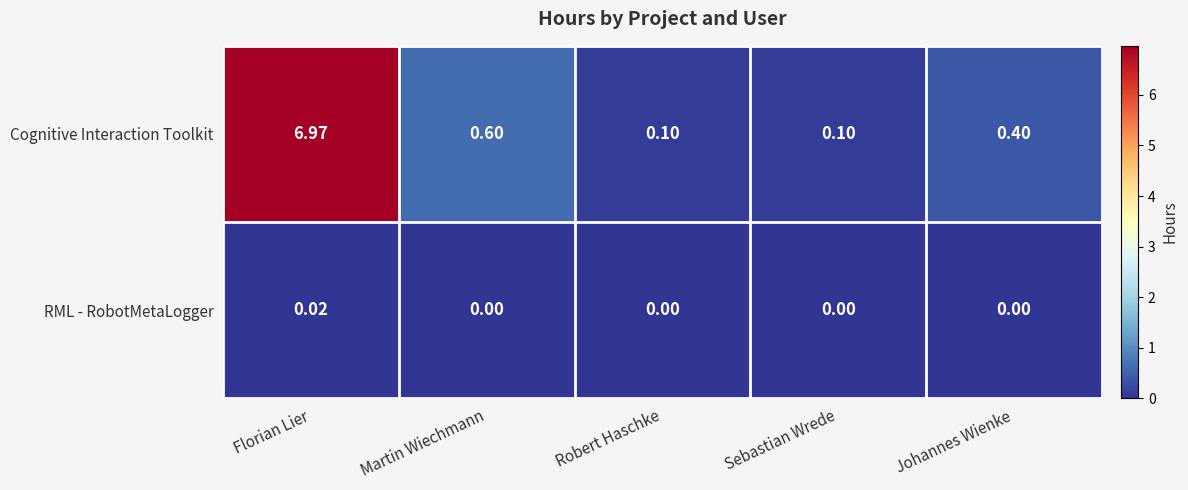

At which category is the sum across all series the highest?

Florian Lier